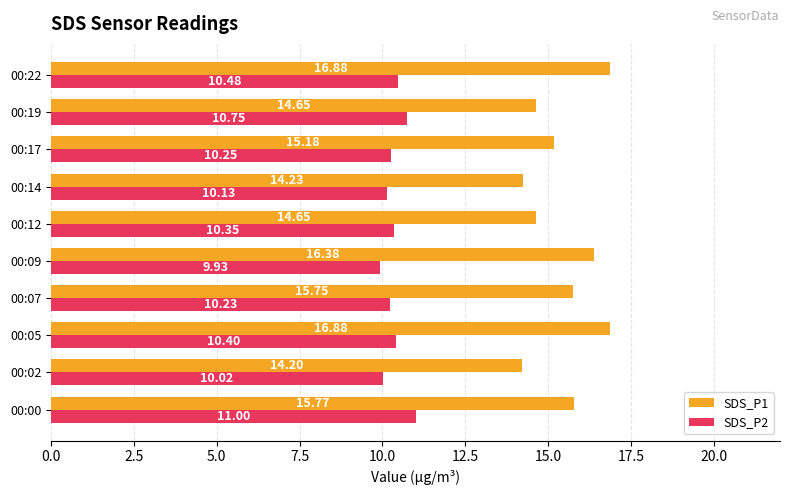

What is the spread (max minus min) of values at 00:14?

4.1